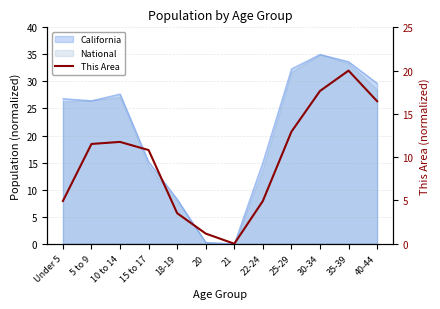

What is the label of the 3rd point from the right?

30-34